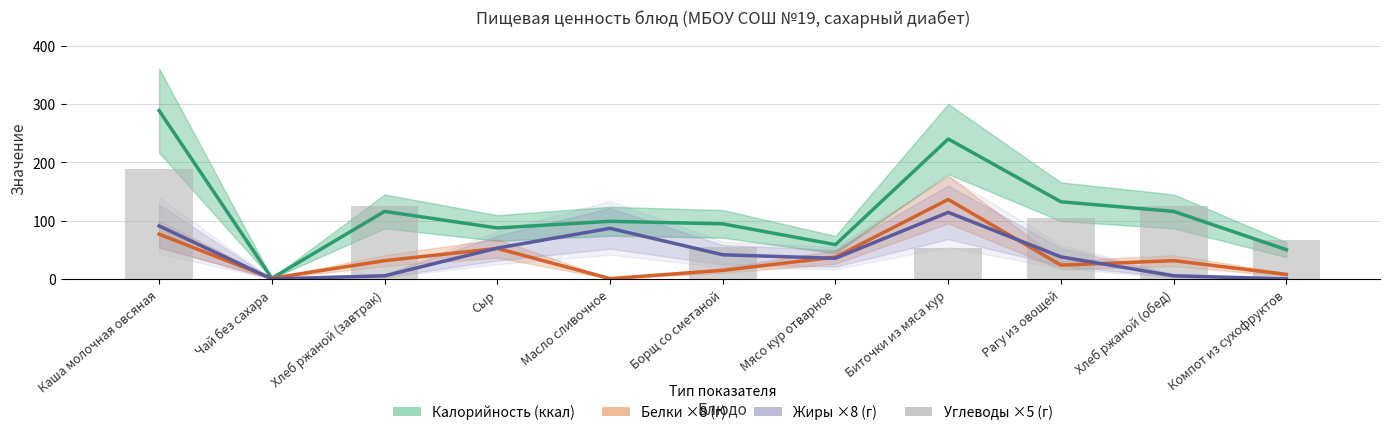

Reading left to right, list all the values displayed in this chart.

Калорийность (ккал): 288.6	1.5	116.0	87.7	99.1	94.7	59.1	240.0	132.5	116.0	50.4
Белки ×8 (г): 77.0	1.5	31.7	52.6	1.0	15.0	37.8	136.5	24.0	31.7	8.2
Жиры ×8 (г): 91.2	0.3	5.8	53.2	87.0	41.8	35.8	114.4	38.2	5.8	0.5
Углеводы ×5 (г): 189.1	0.7	125.1	0.0	1.0	55.3	0.0	53.4	104.0	125.1	67.0